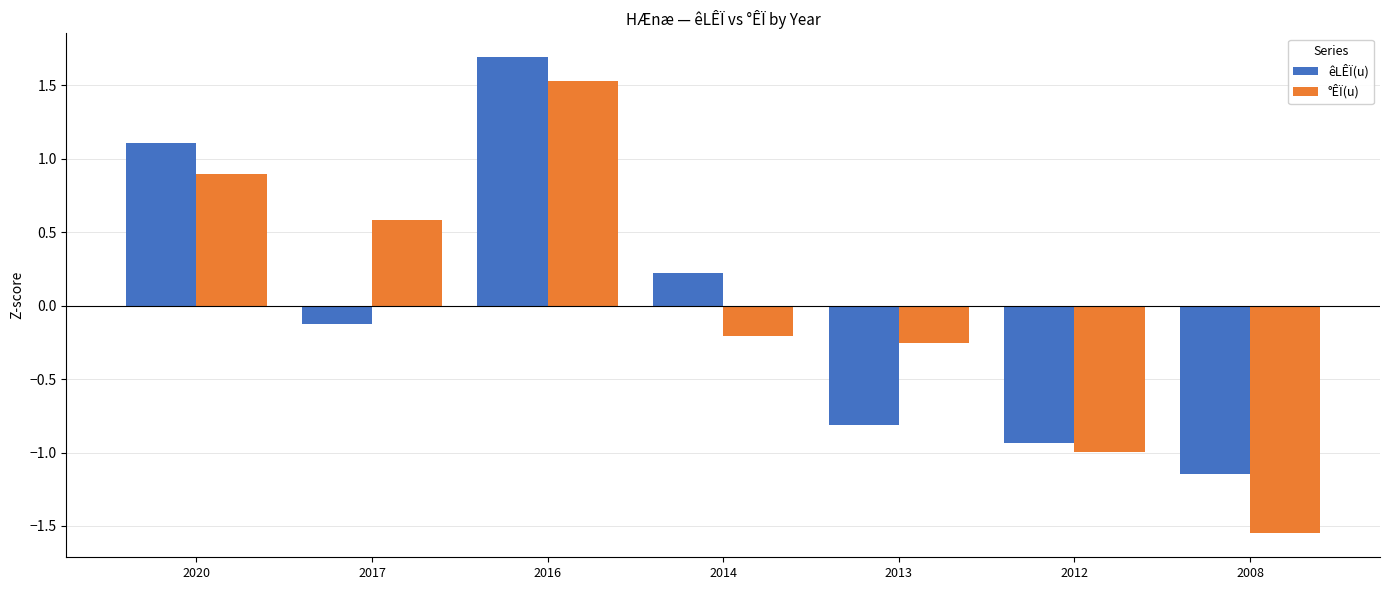

What are all the series names shown in the legend?

êLÊÏ(u), °ÊÏ(u)